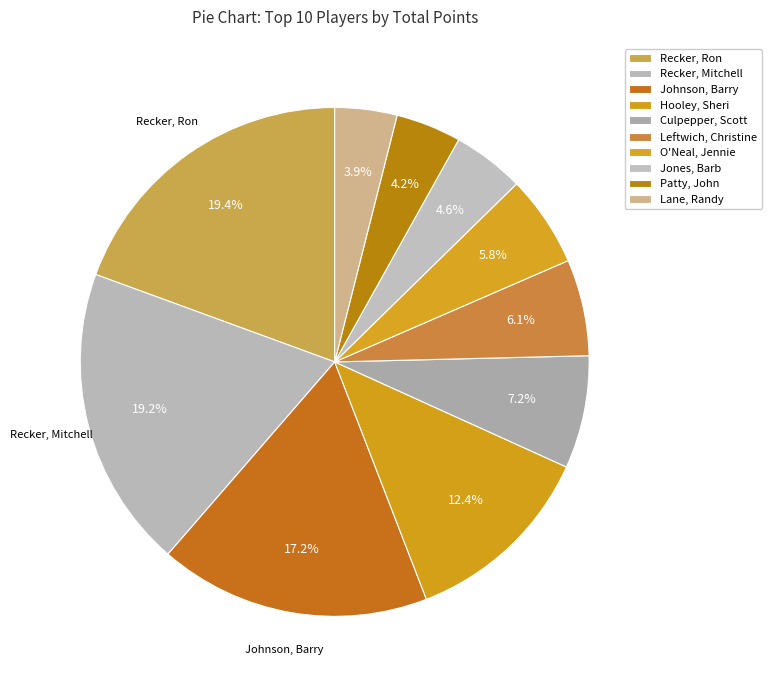

What is the smallest slice in the pie chart?

Lane, Randy